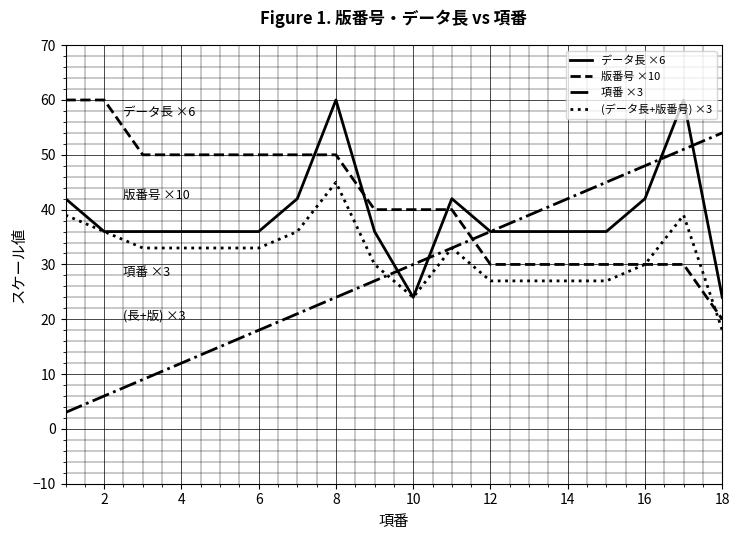

What is the smallest value displayed?

3